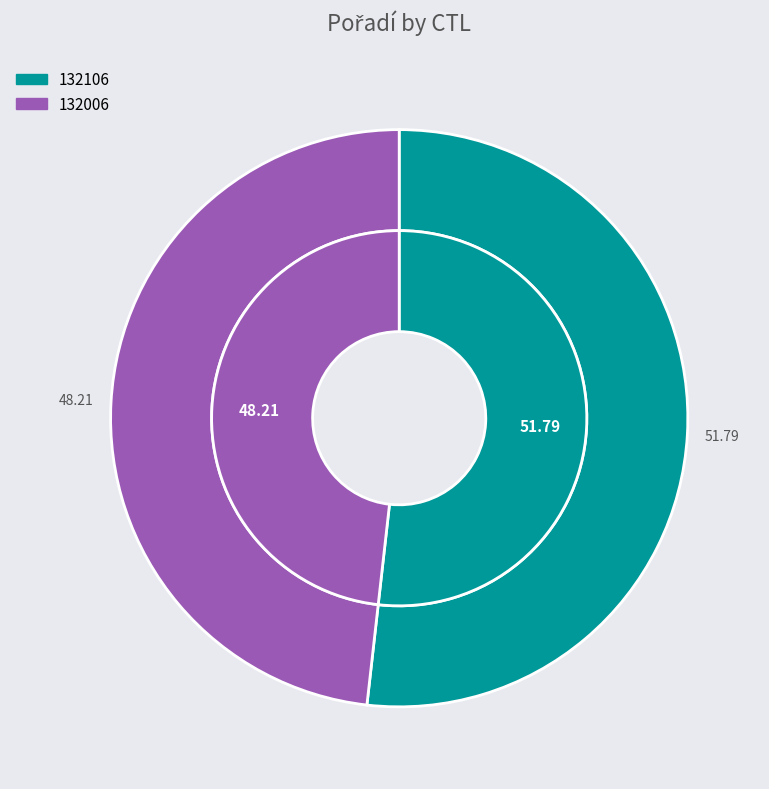

What percentage is NOT represented by 132106?

48.2%